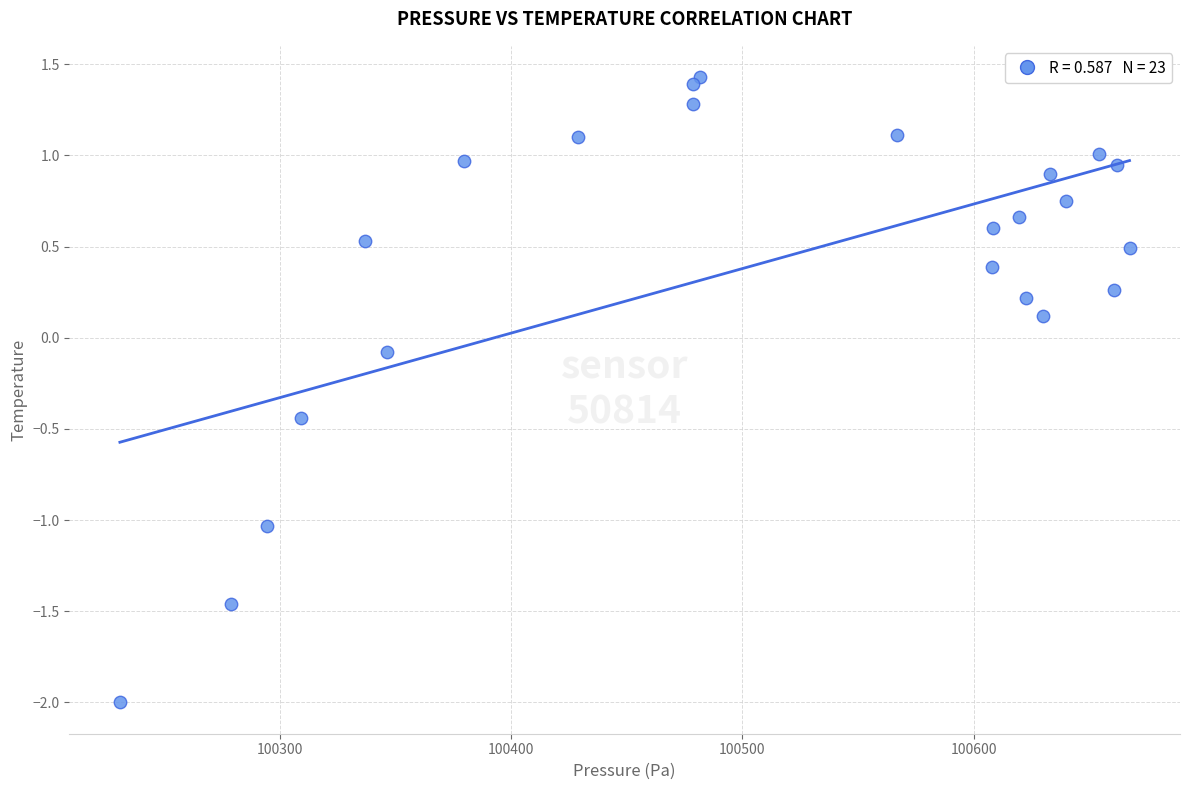

What is the range of X values (max minus min)?

436.8